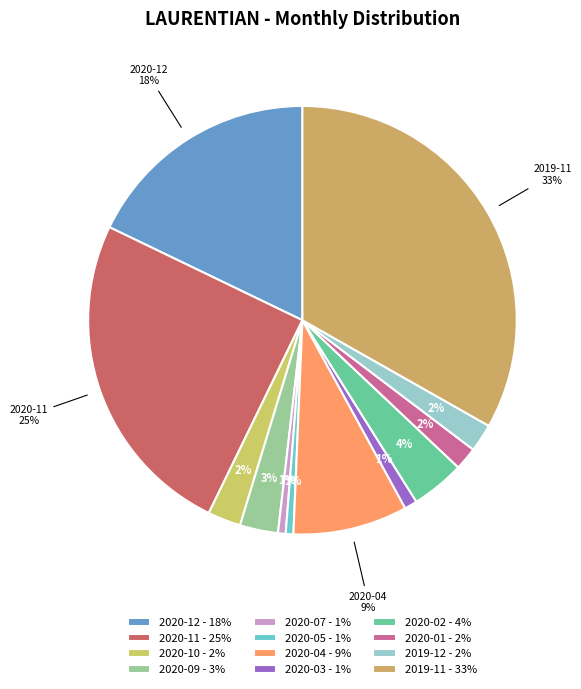

Rank the categories by value from lowest to highest.

2020-07, 2020-05, 2020-03, 2020-01, 2019-12, 2020-10, 2020-09, 2020-02, 2020-04, 2020-12, 2020-11, 2019-11